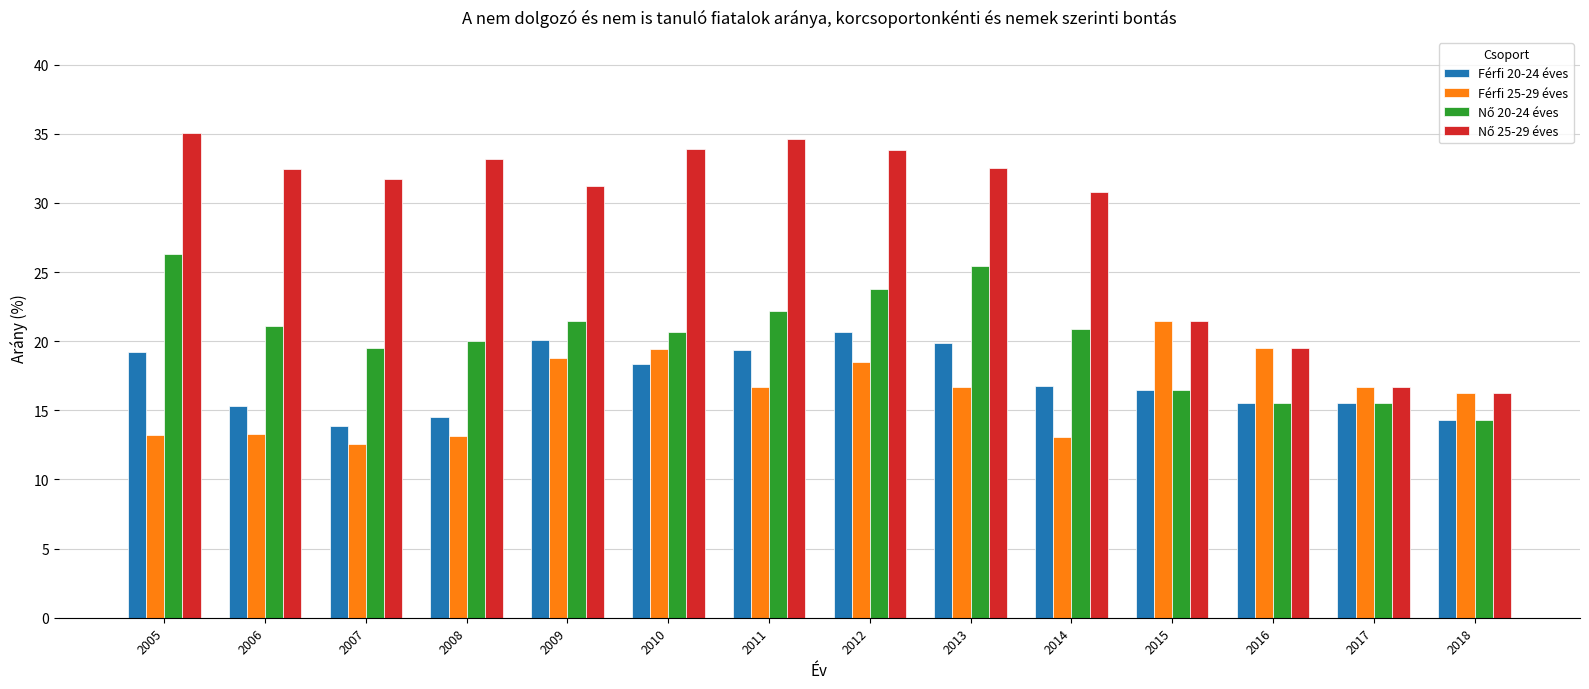

True or false: Férfi 25-29 éves has a value of 13.2 at 2005.

True